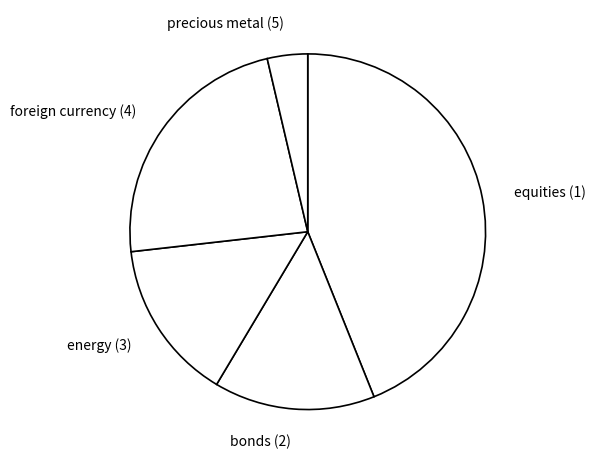

What is the smallest slice in the pie chart?

precious metal (5)